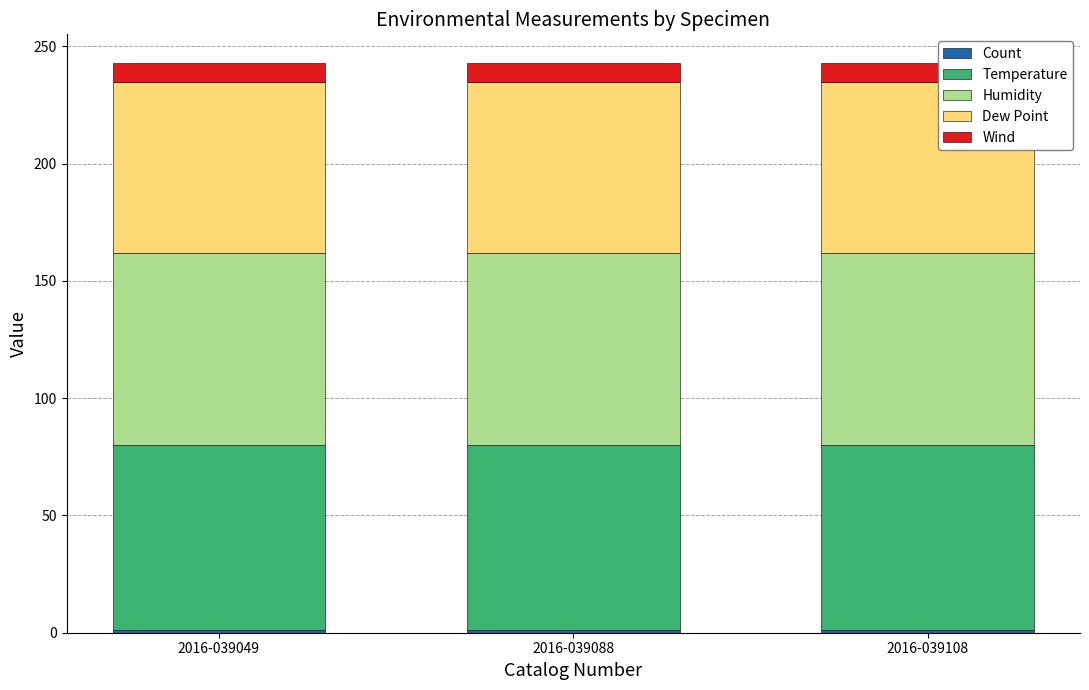

Is it true that Wind equals 4 at 2016-039049?

False